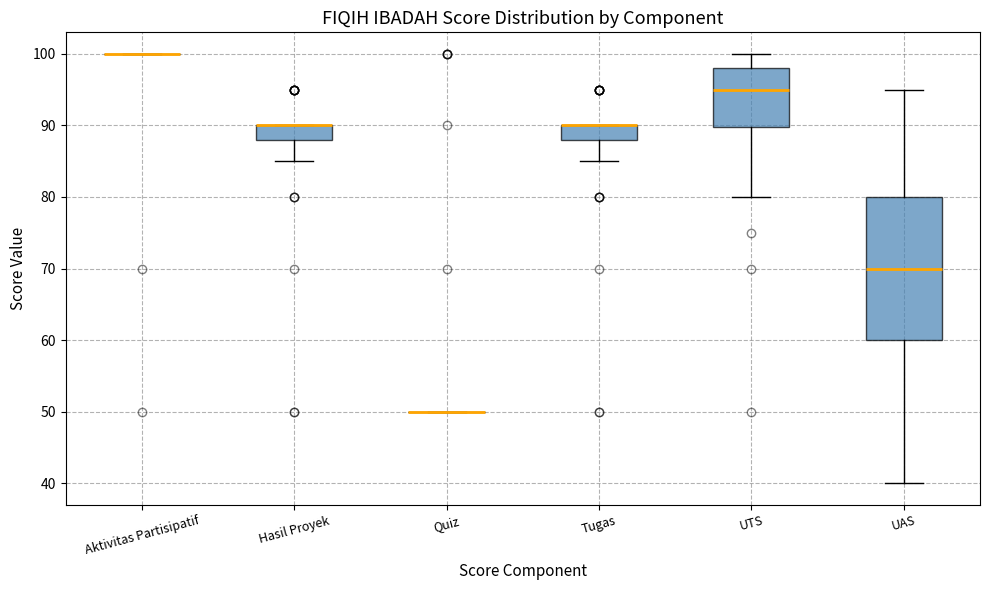

Reading left to right, transcribe this box plot: for each box, give where its median line is, the range the box spans, and where its two whiskers end, as read against the y-axis. The values are not printed on the chart, so give them approximately, as read against the axis.

Aktivitas Partisipatif: box collapsed to a line at 100, whiskers 100 to 100
Hasil Proyek: median 90 (drawn on the box's upper edge), box 88 to 90, whiskers 85 to 90
Quiz: box collapsed to a line at 50, whiskers 50 to 50
Tugas: median 90 (drawn on the box's upper edge), box 88 to 90, whiskers 85 to 90
UTS: median 95, box 90 to 98, whiskers 80 to 100
UAS: median 70, box 60 to 80, whiskers 40 to 95